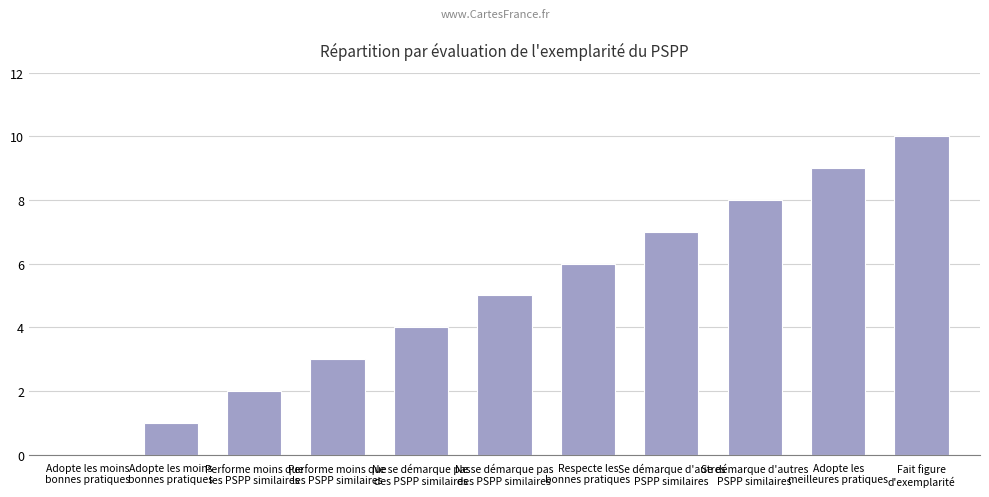

How many data points does each series have?

11